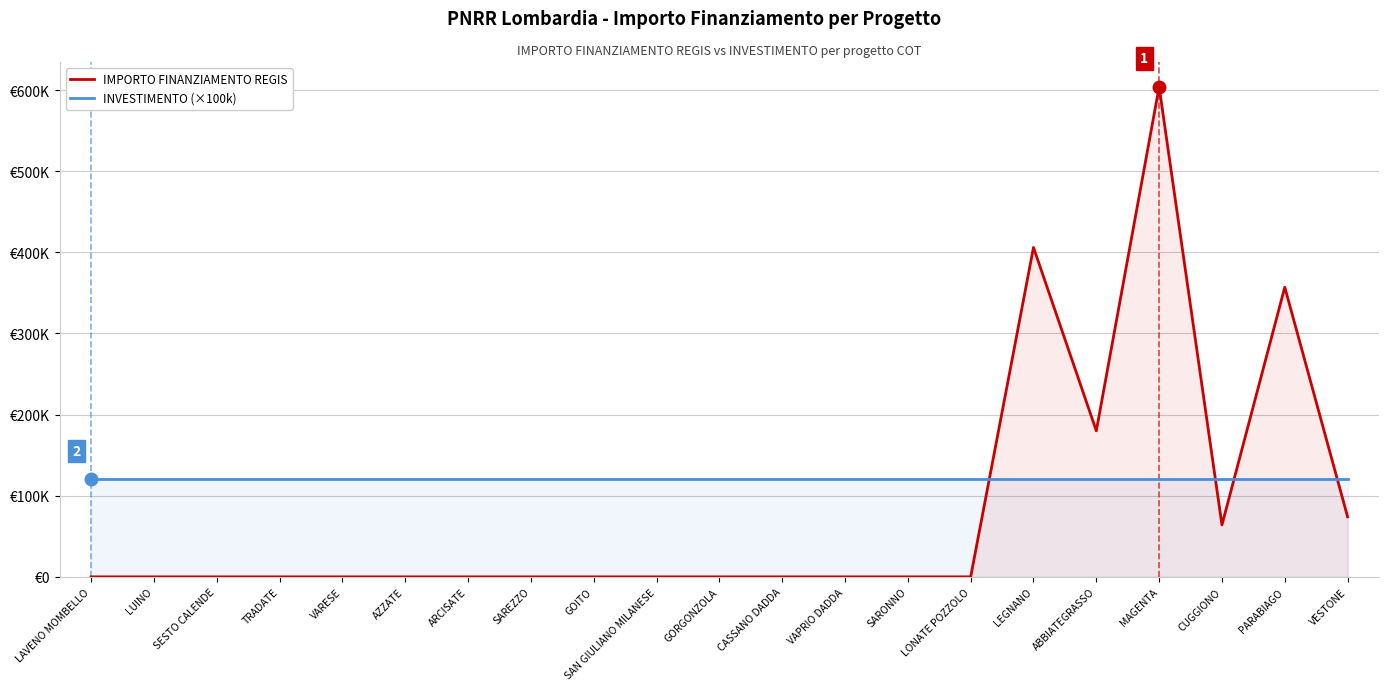

The INVESTIMENTO (×100k) series shows 162182.0 at TRADATE. True or false?

False